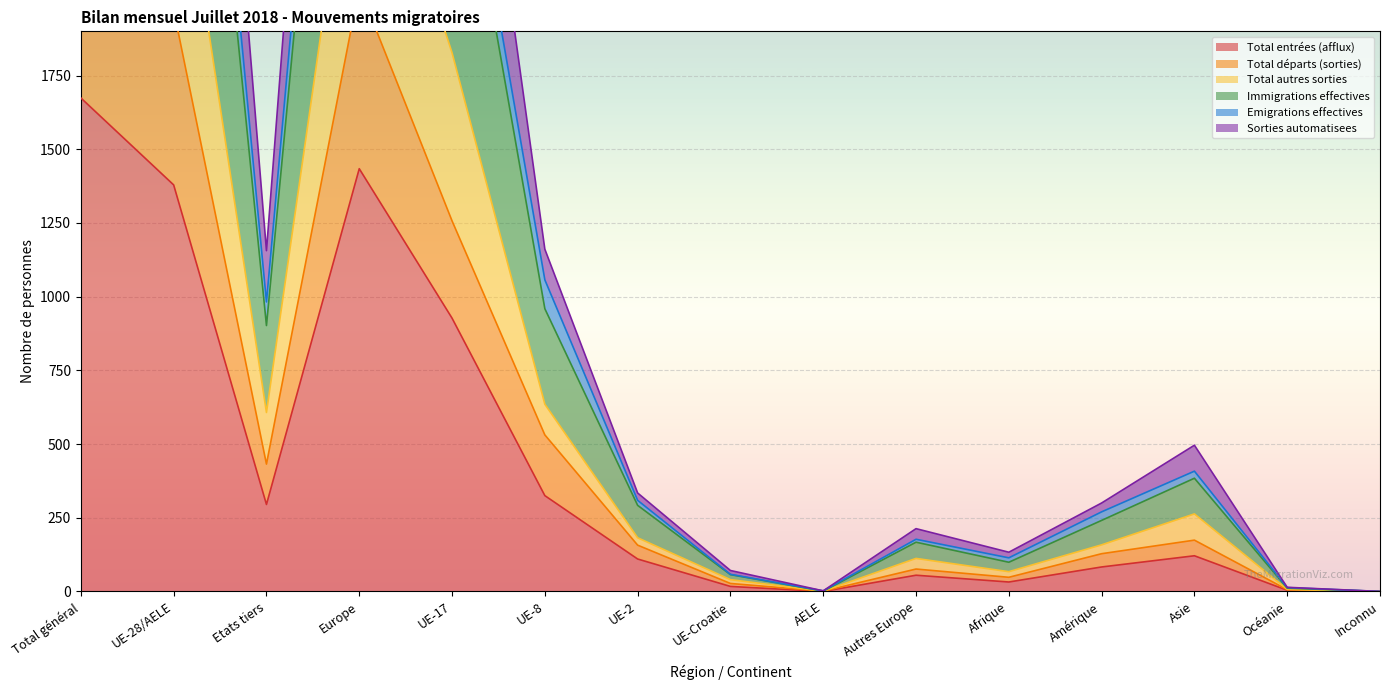

At which category does Sorties automatisees reach its first local valley?

Etats tiers